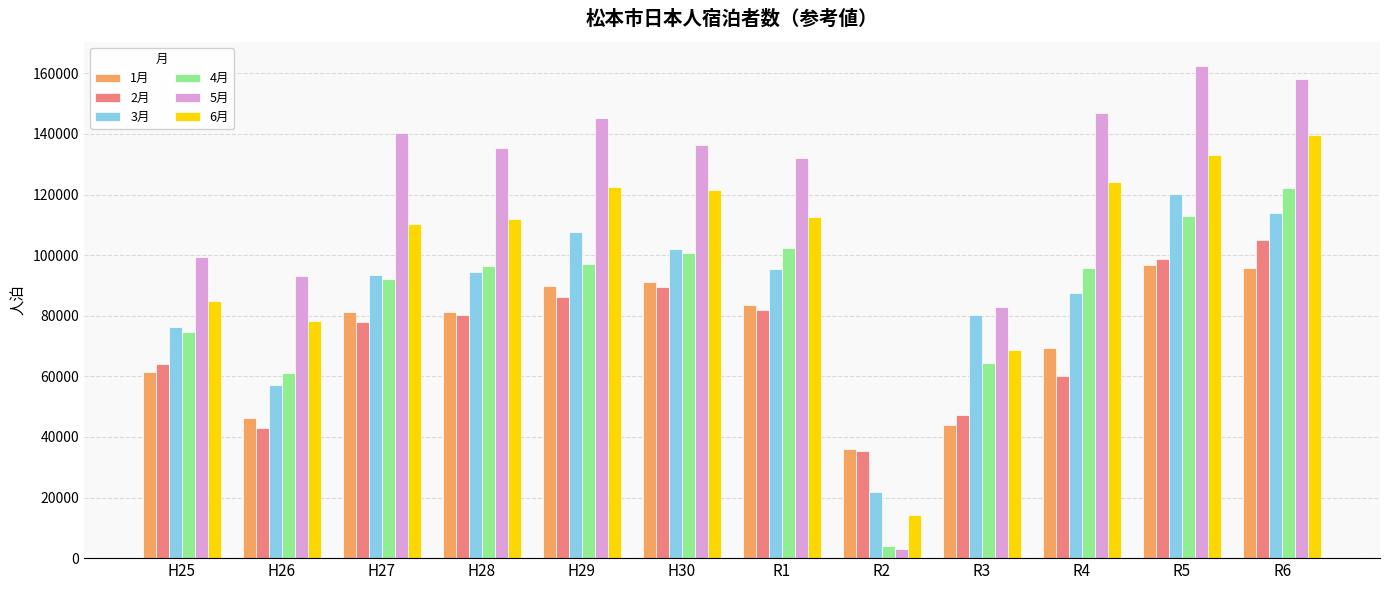

The 6月 series shows 110132 at H27. True or false?

True